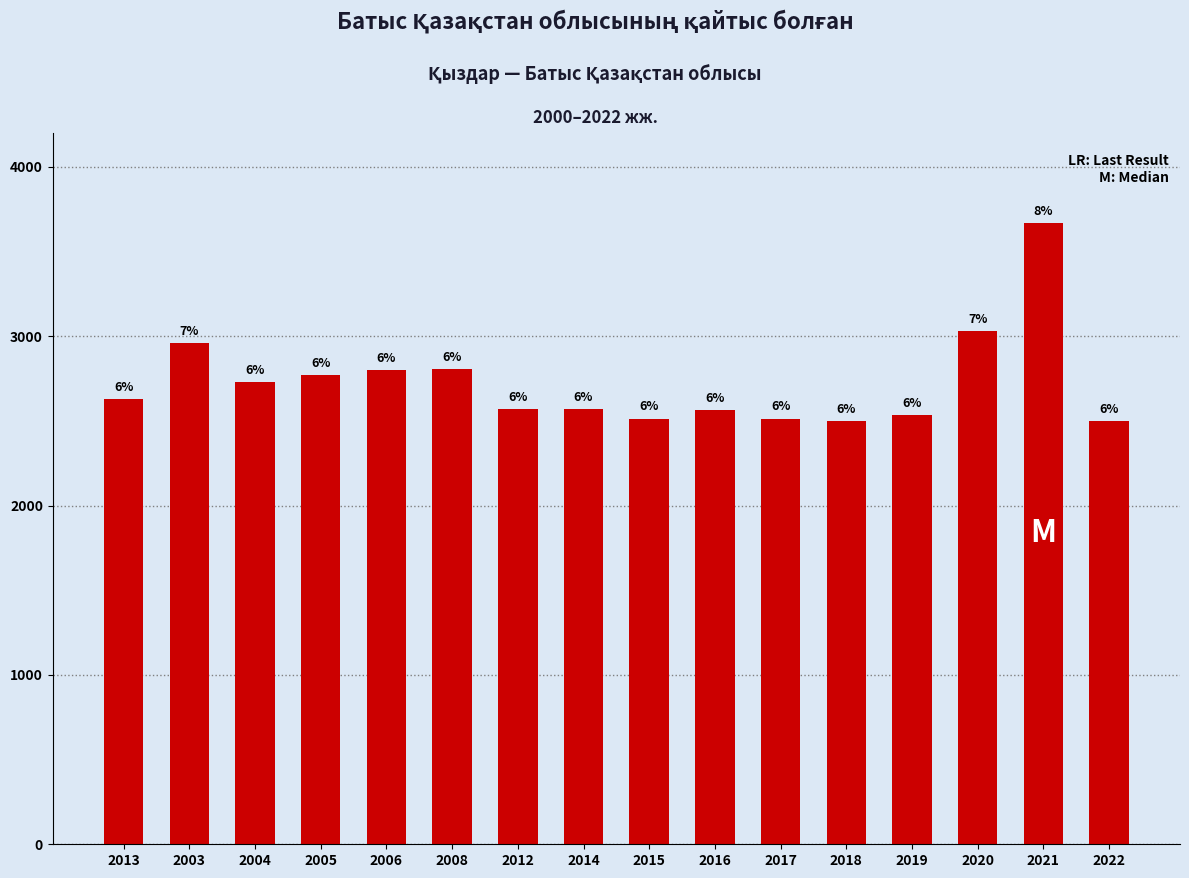

What is the greatest value displayed?

3671